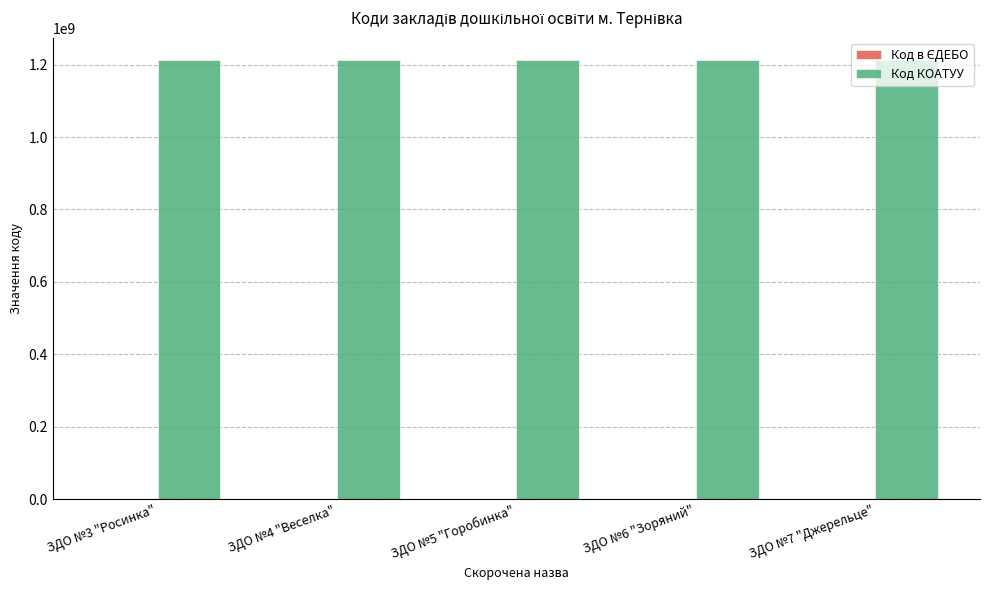

What is the greatest value displayed?

1213500000